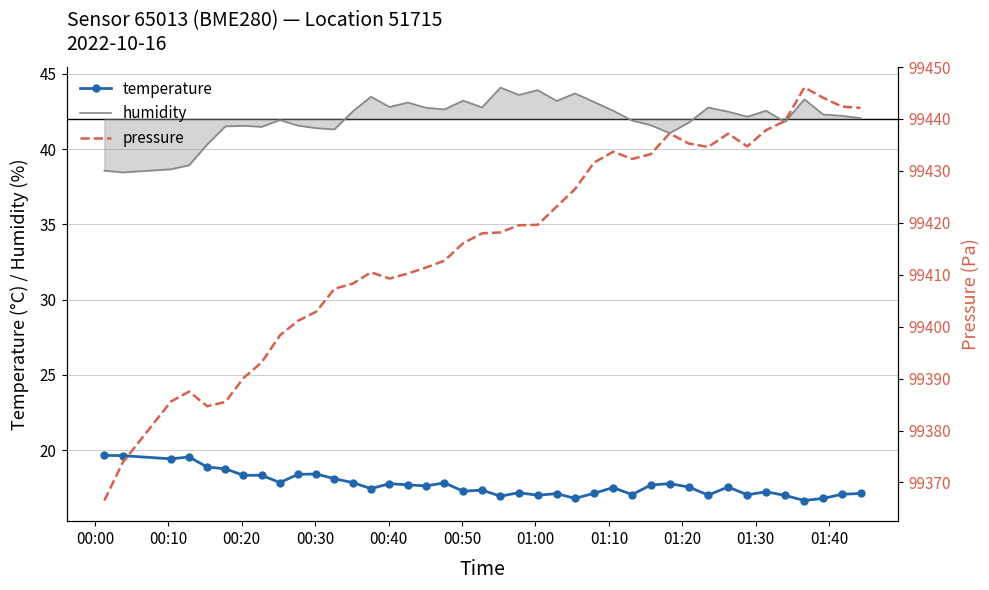

What is the lowest value of the humidity series?

38.5